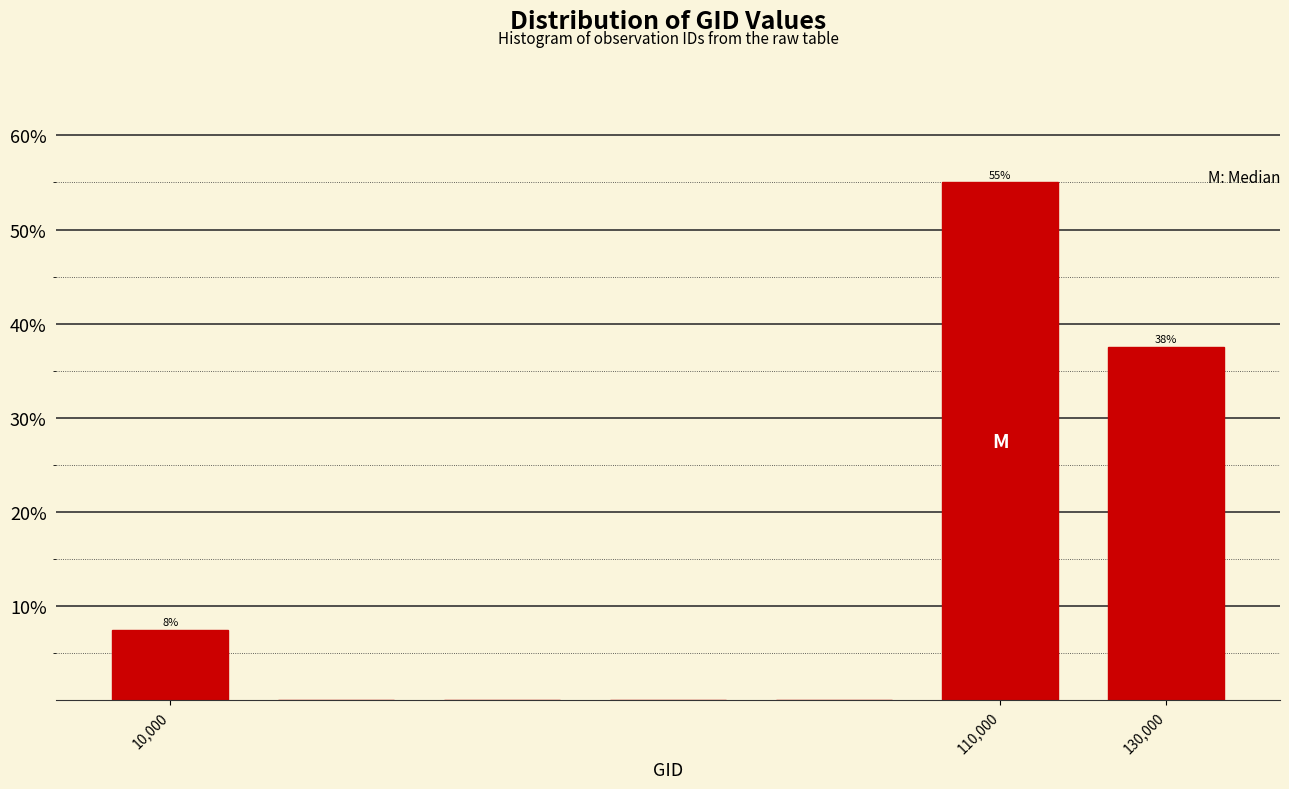

Over which range of the x-axis is the bar tallest?

100000 to 120000